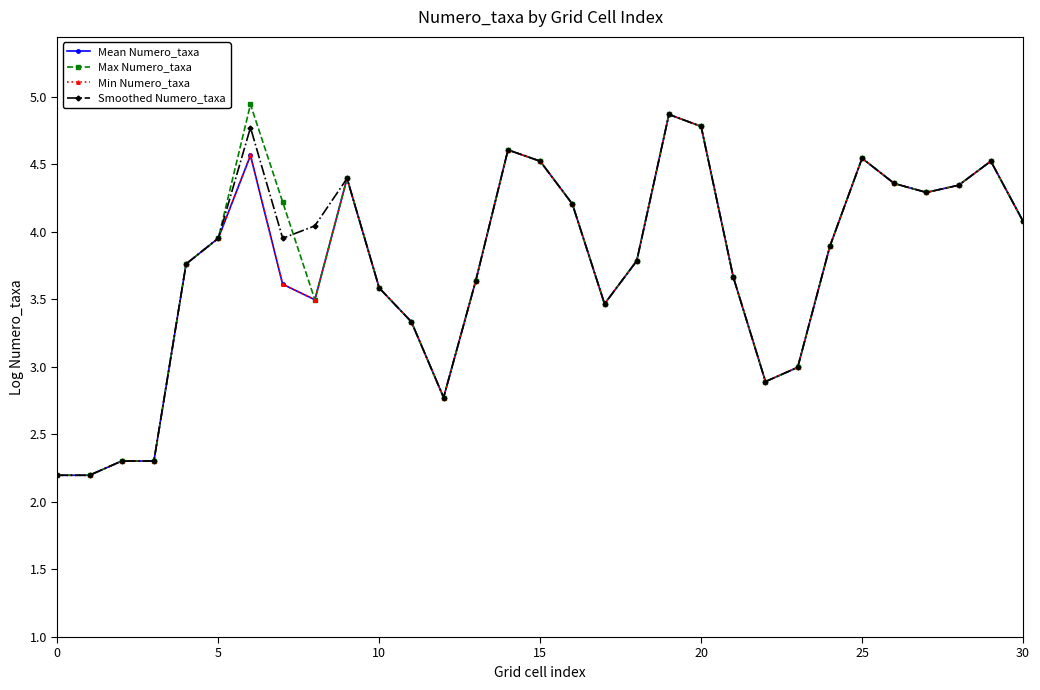

True or false: Min Numero_taxa and Smoothed Numero_taxa cross at least once.

False